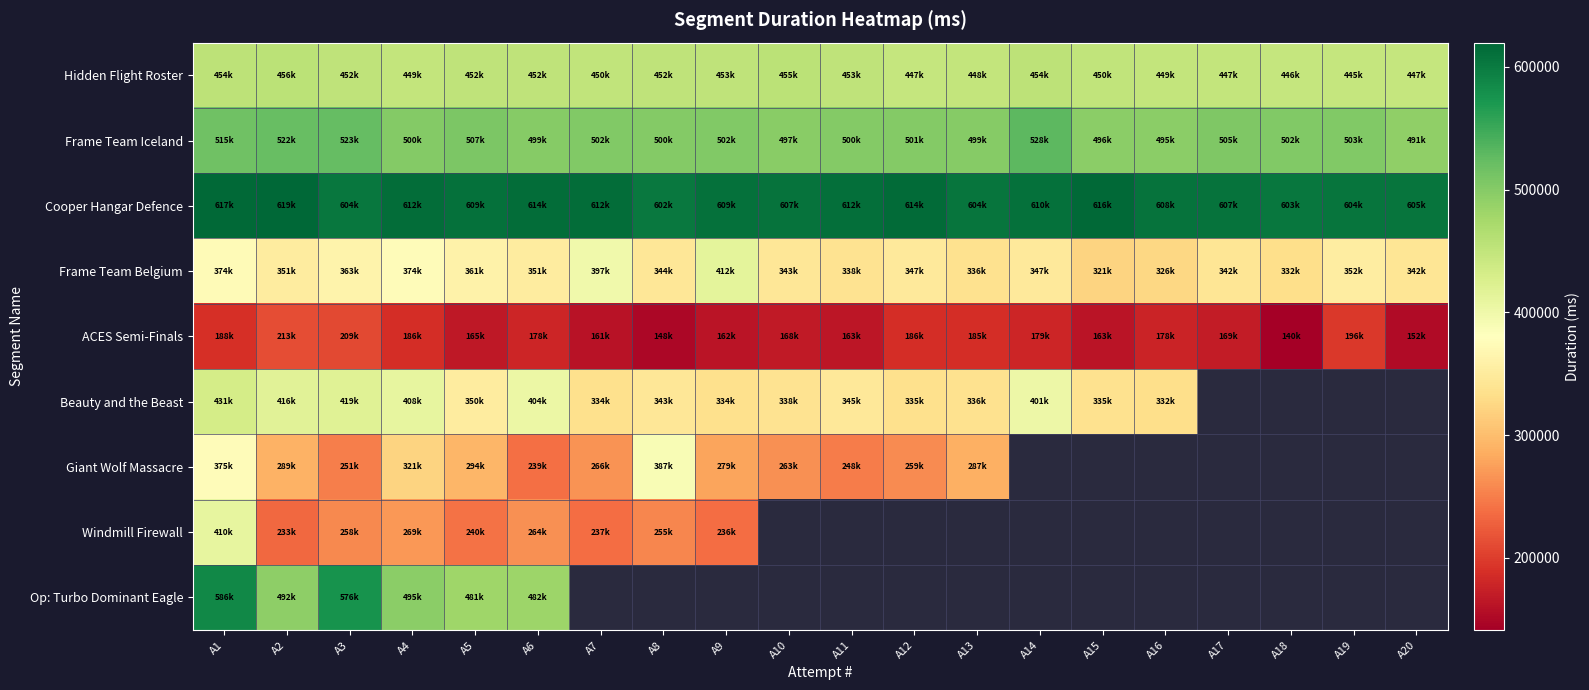

How many data points in Hidden Flight Roster are less than 452452?

10